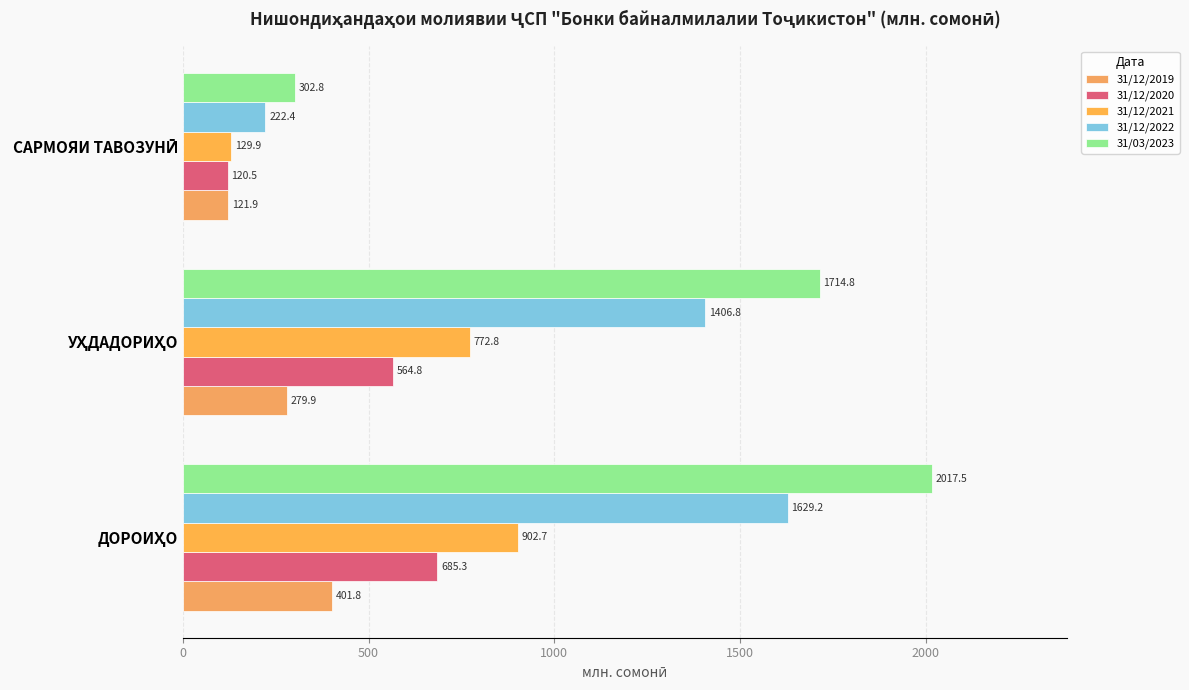

At how many categories does at least one series exceed 765?

2